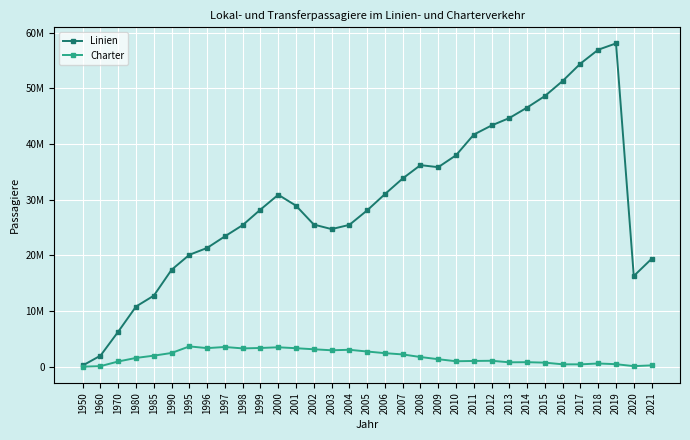

What are all the series names shown in the legend?

Linien, Charter